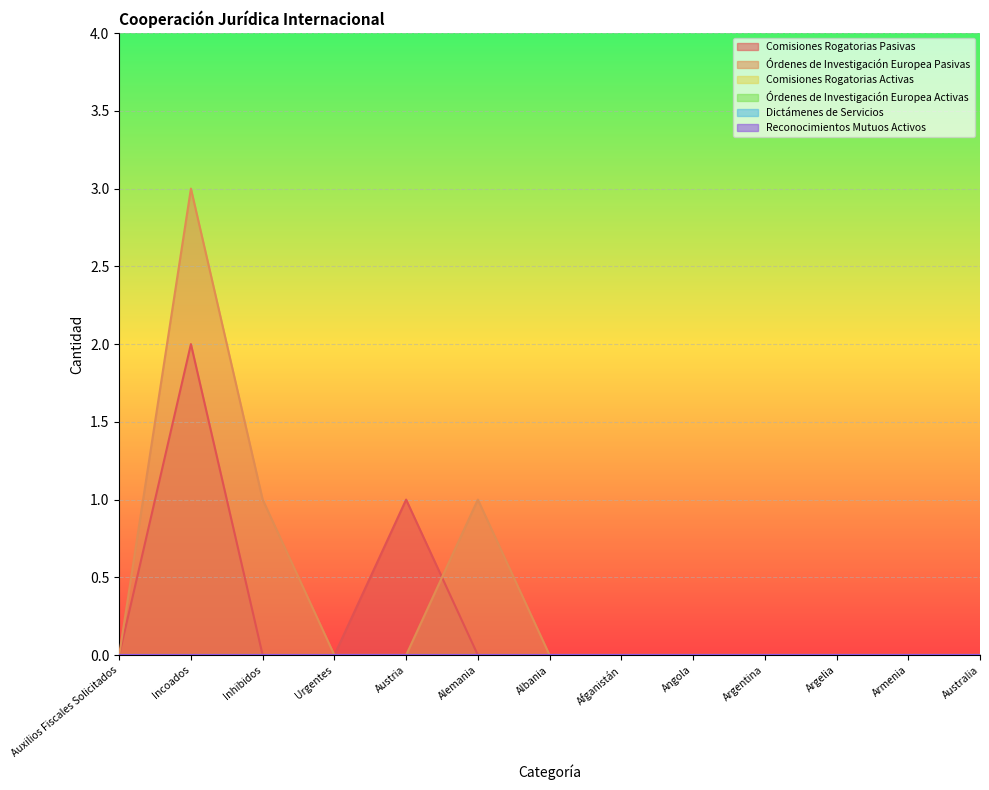

True or false: Dictámenes de Servicios has a value of 0 at Armenia.

True